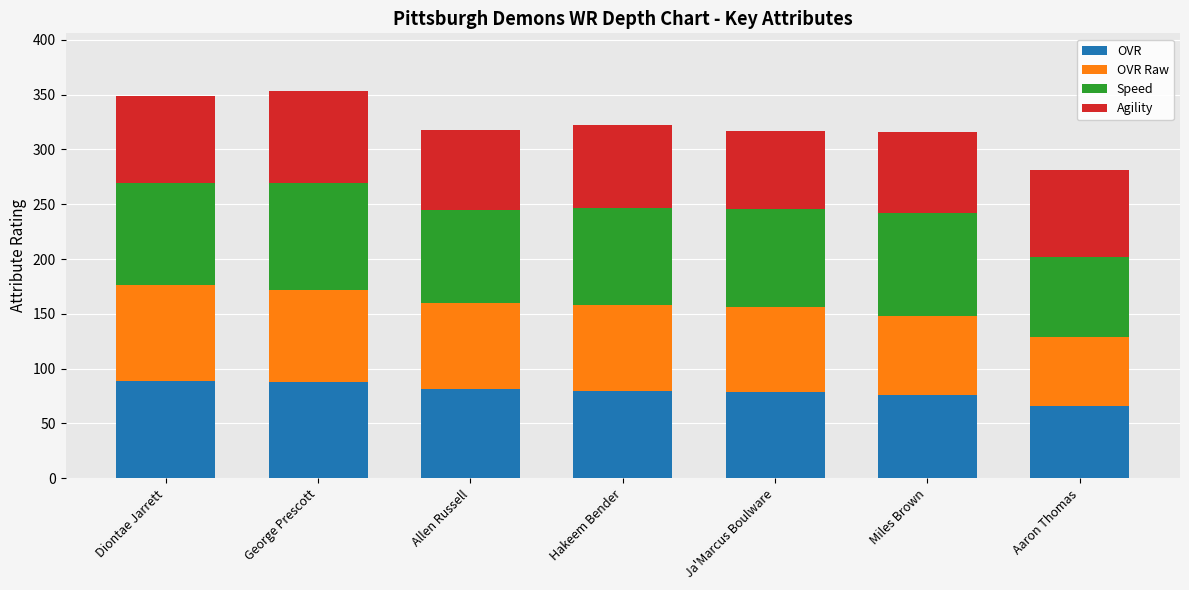

What is the maximum value for OVR?

89